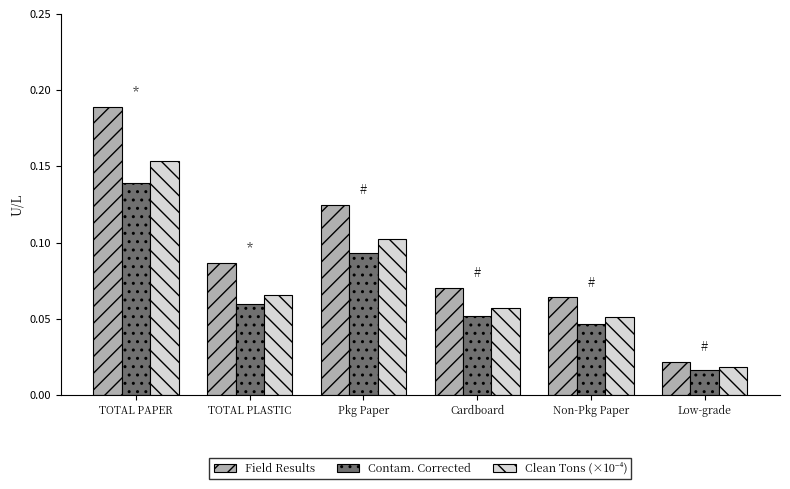

The value of Field Results at Cardboard is 0.0. True or false?

False